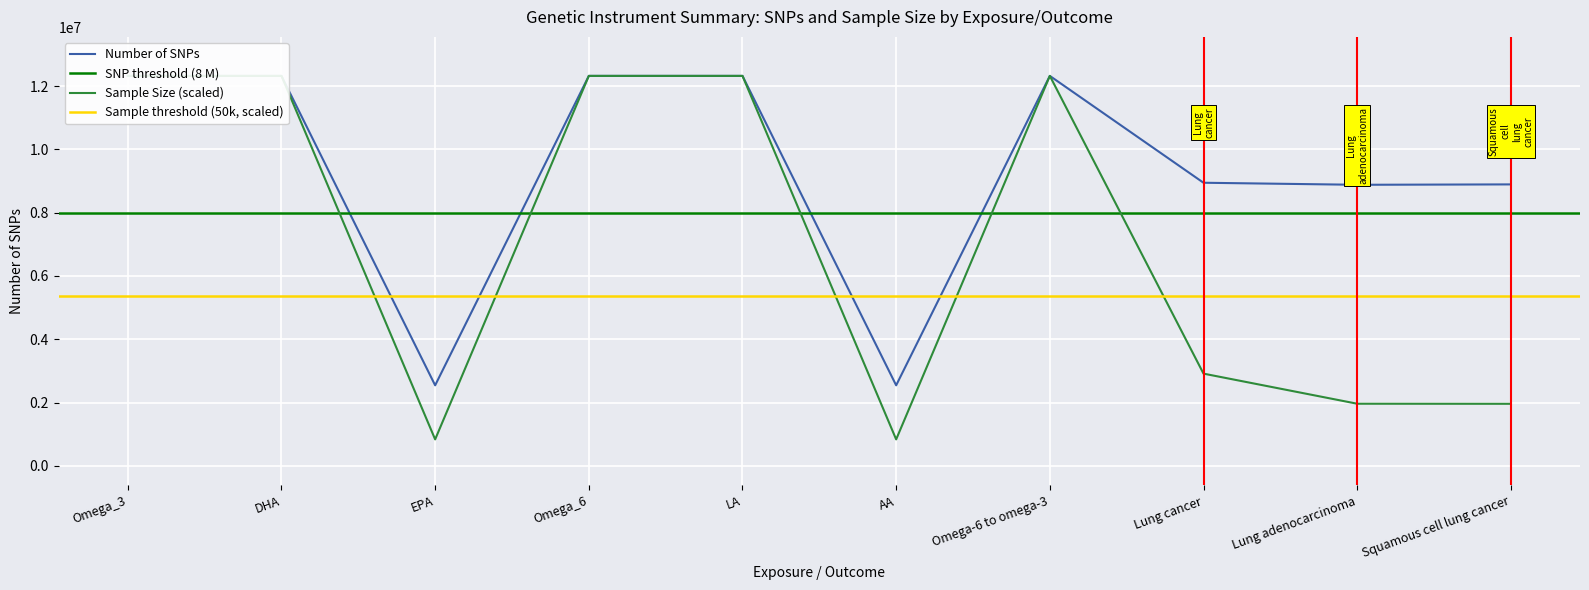

What is the spread (max minus min) of values at EPA?

1708167.8